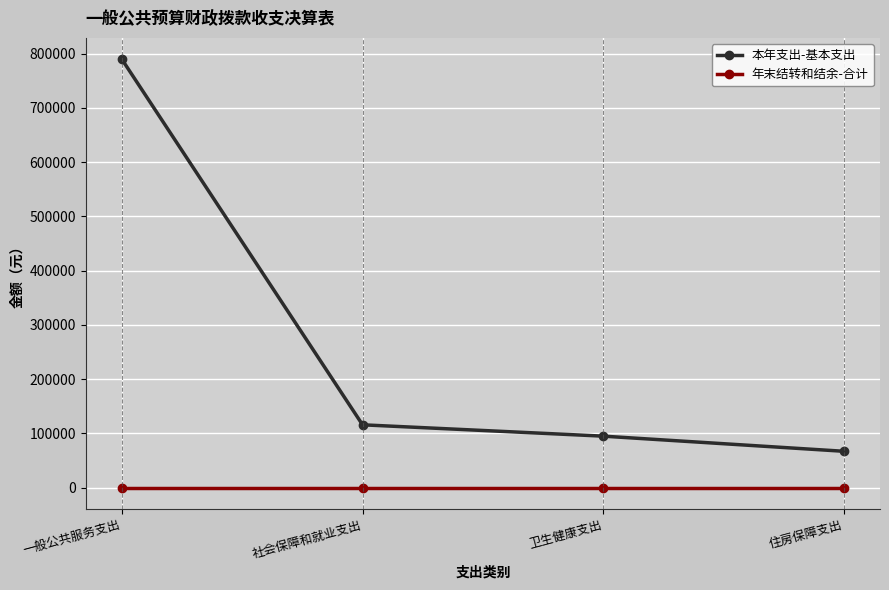

True or false: 本年支出-基本支出 and 年末结转和结余-合计 intersect in this chart.

False